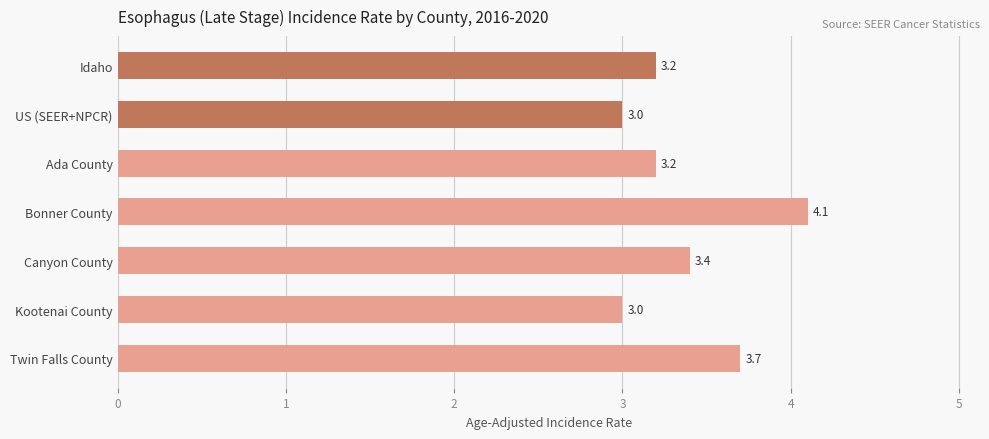

What value does the data have at Ada County?

3.2